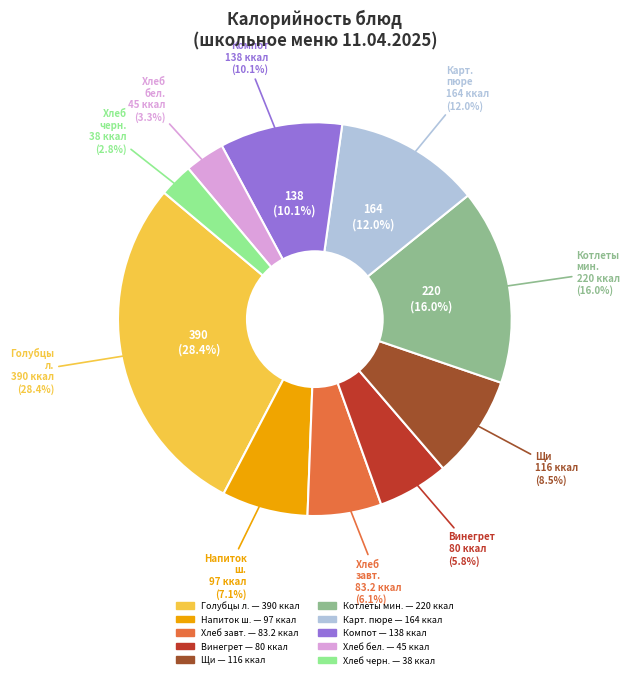

Do Компот из яблок and Картофельное пюре together represent more than half of the pie?

No